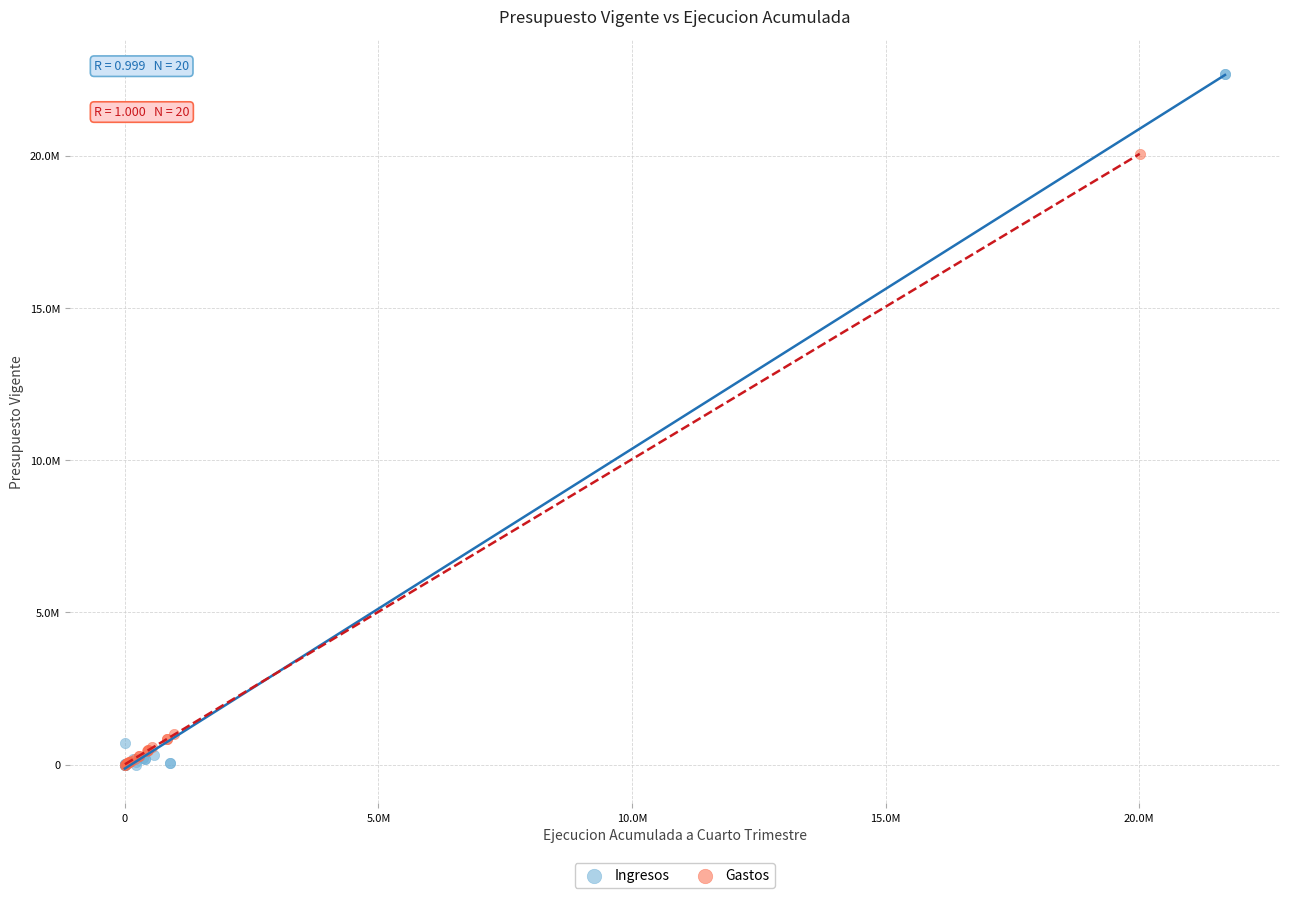

What are all the series names shown in the legend?

Ingresos, Gastos